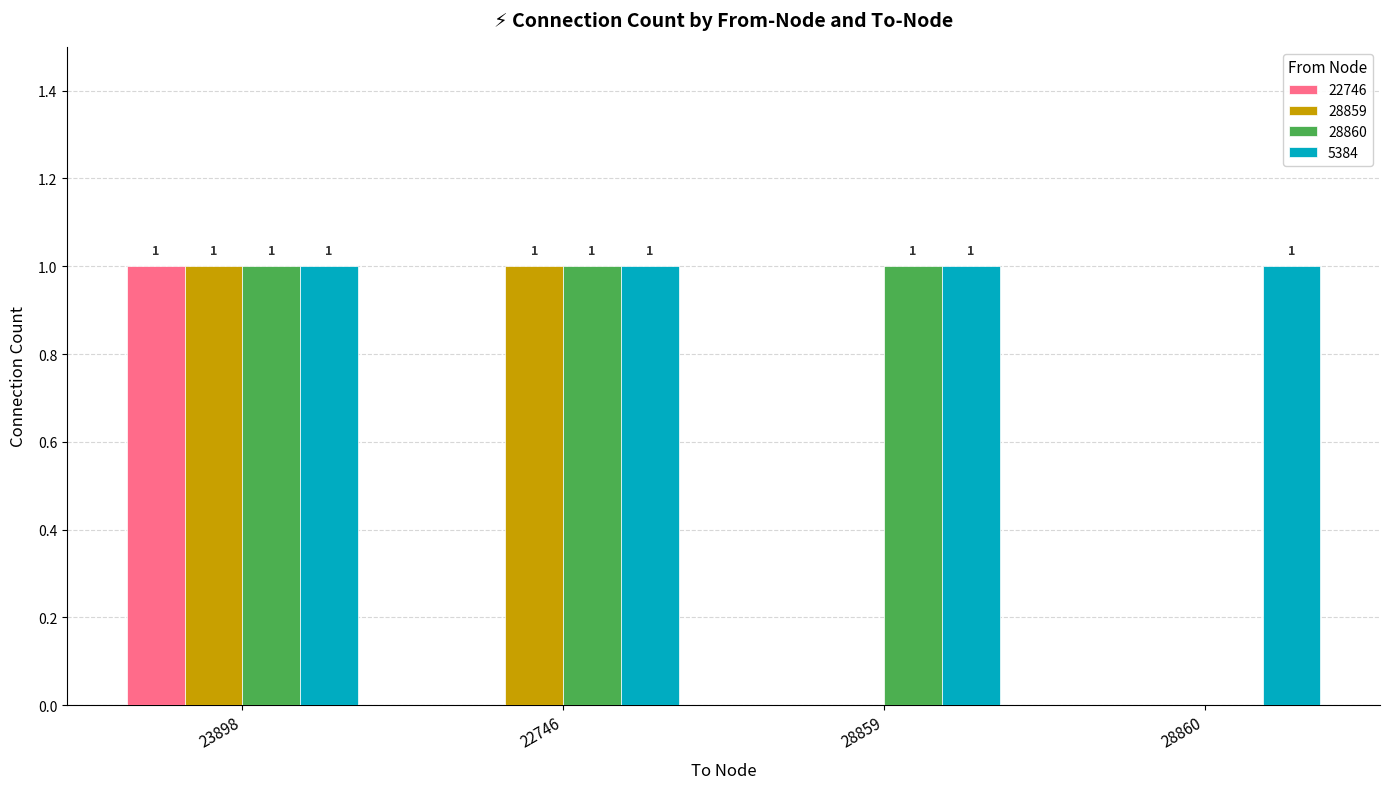

True or false: 28860 has a value of 1 at 23898.

True